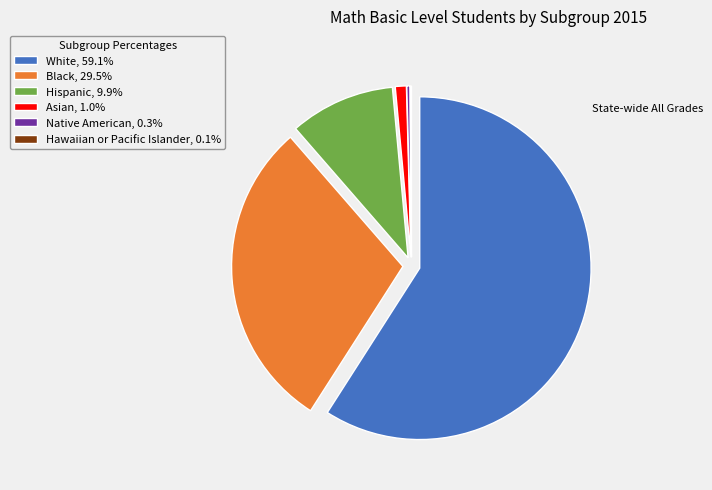

Approximately how many times larger is the value at White, 59.1% compared to Hispanic, 9.9%?

5.9